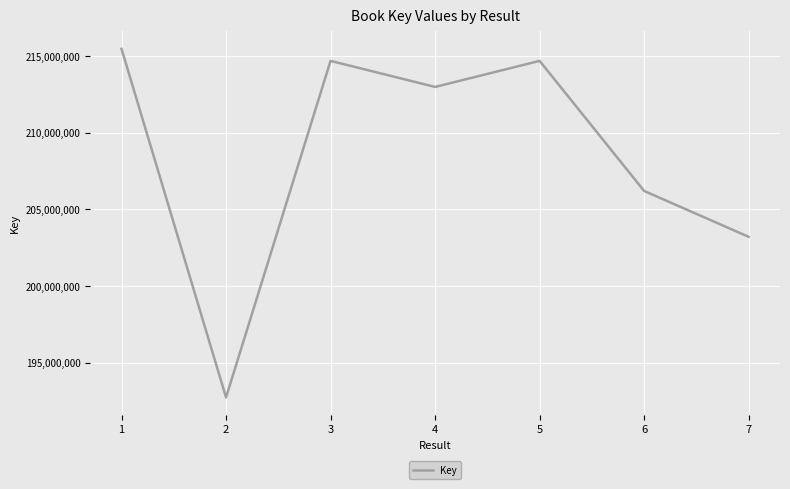

How many series are shown in this chart?

1